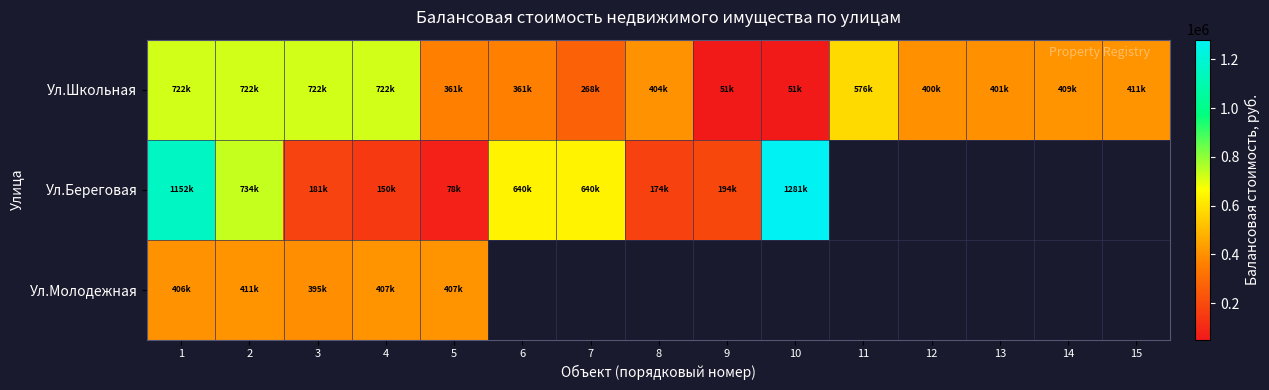

List the series in order of their peak value, highest first.

Ул.Береговая, Ул.Школьная, Ул.Молодежная